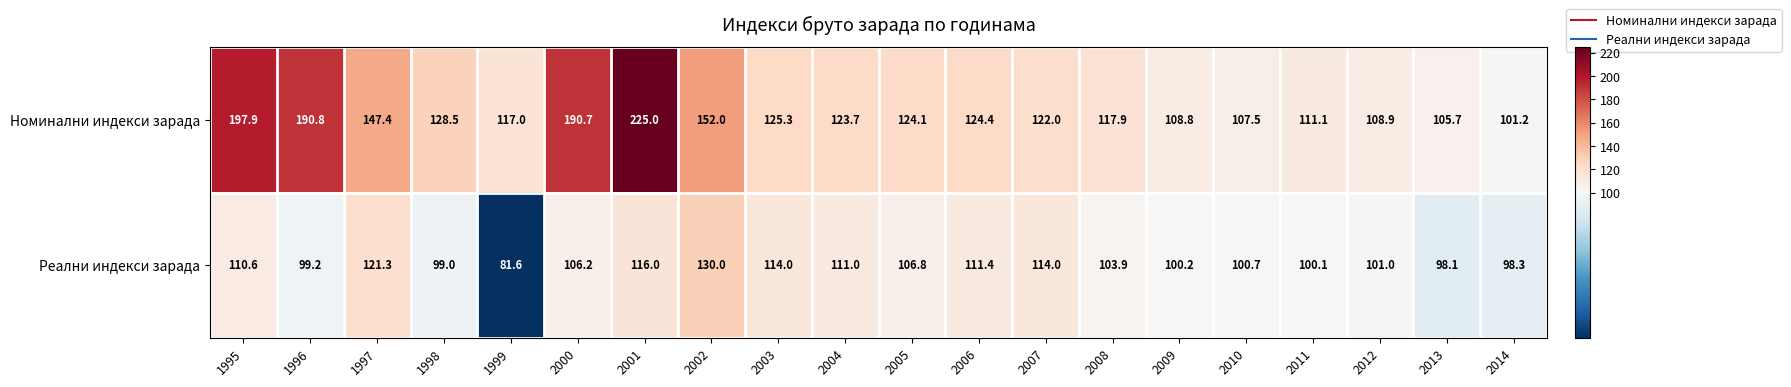

What is the greatest value displayed?

225.0